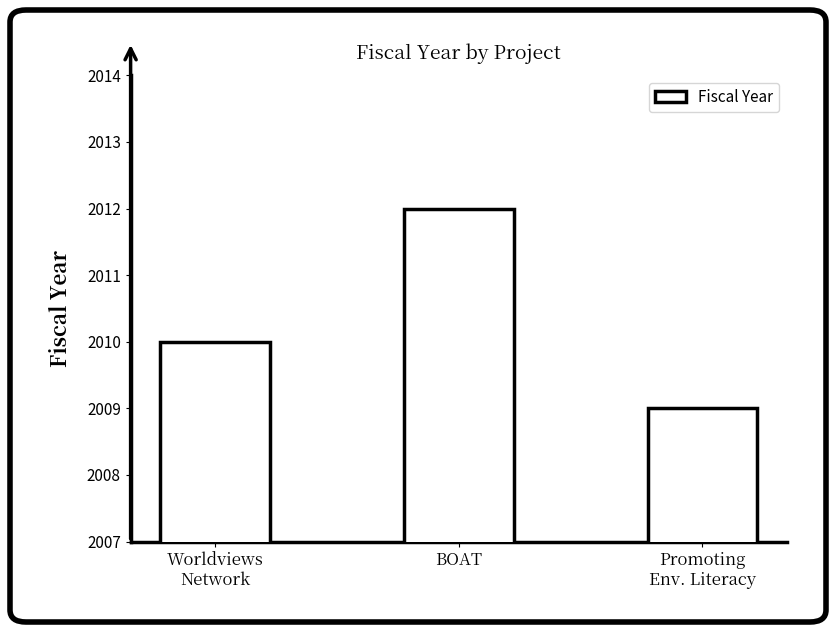

List the labels in order of value, smallest first.

Promoting
Env. Literacy, Worldviews
Network, BOAT